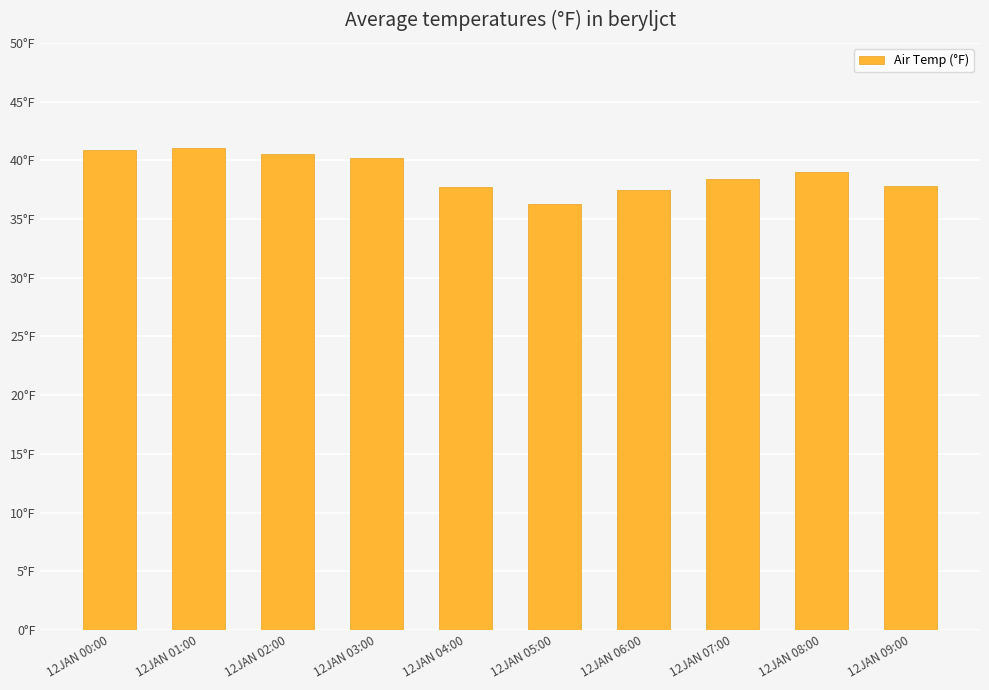

Approximately how many times larger is the value at 12JAN 06:00 compared to 12JAN 05:00?

1.0